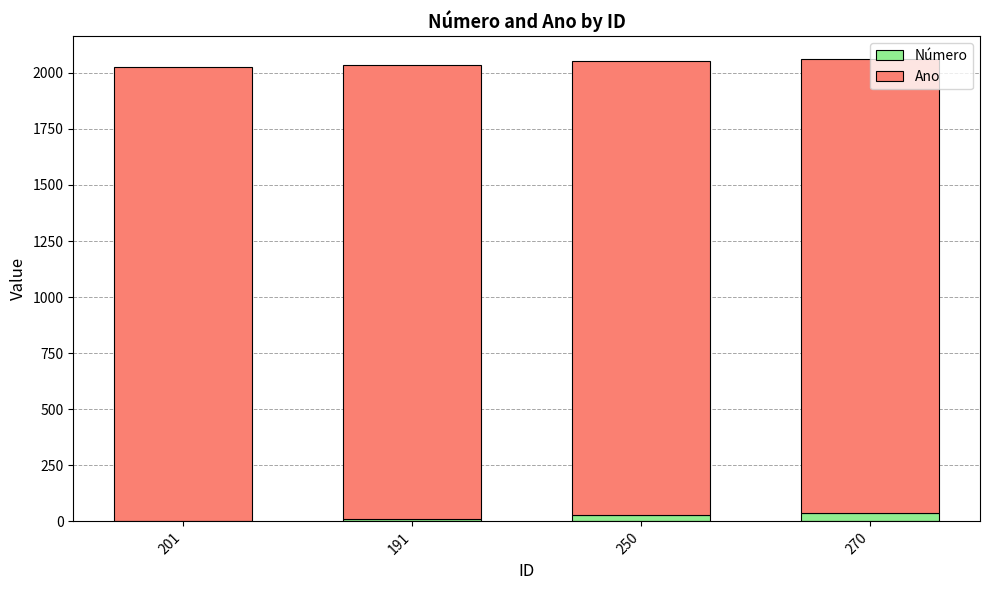

Rank the categories by Número value from highest to lowest.

270, 250, 191, 201